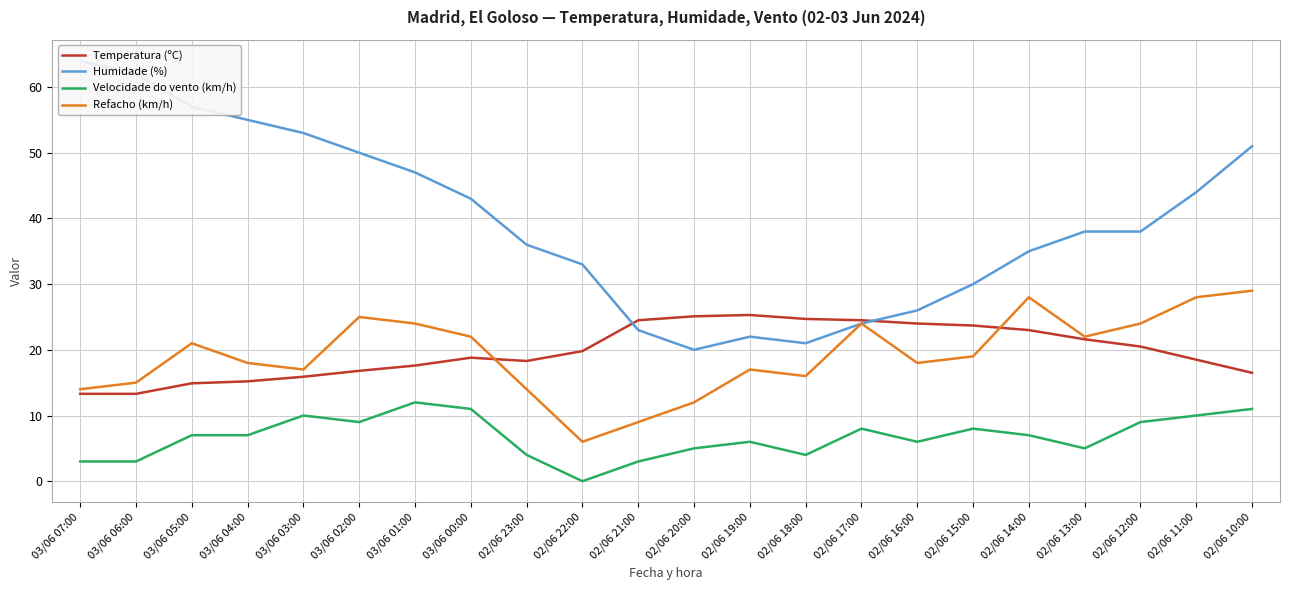

At which label does Velocidade do vento (km/h) reach its minimum?

02/06 22:00